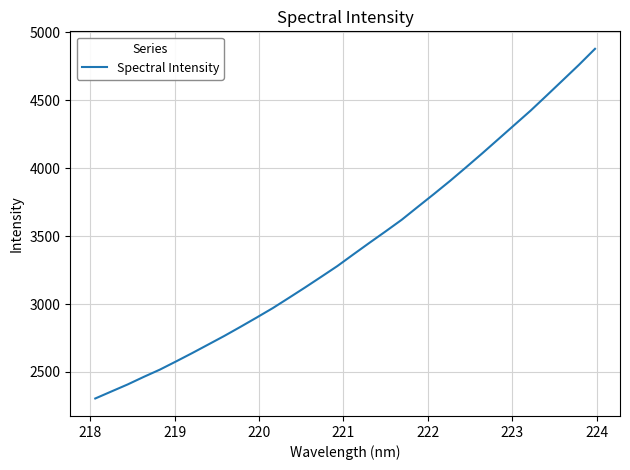

What is the smallest value displayed?

2304.9